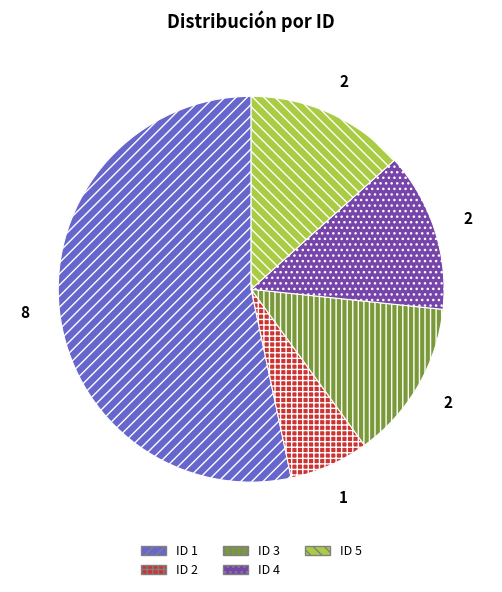

Does ID 1 account for over 50% of the chart?

Yes